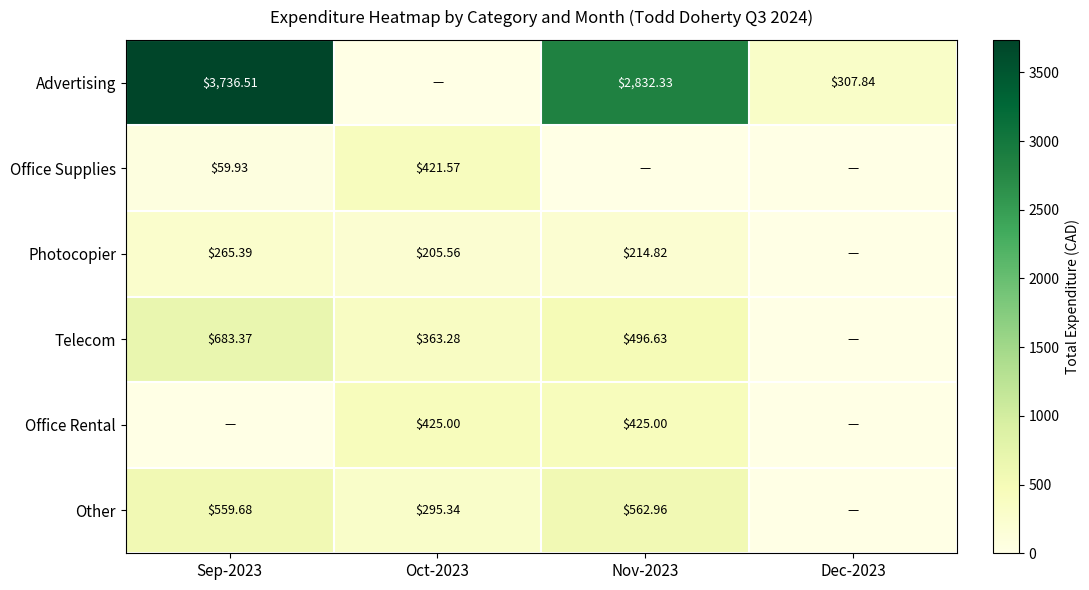

Between Dec-2023 and Oct-2023, which is larger?

Dec-2023